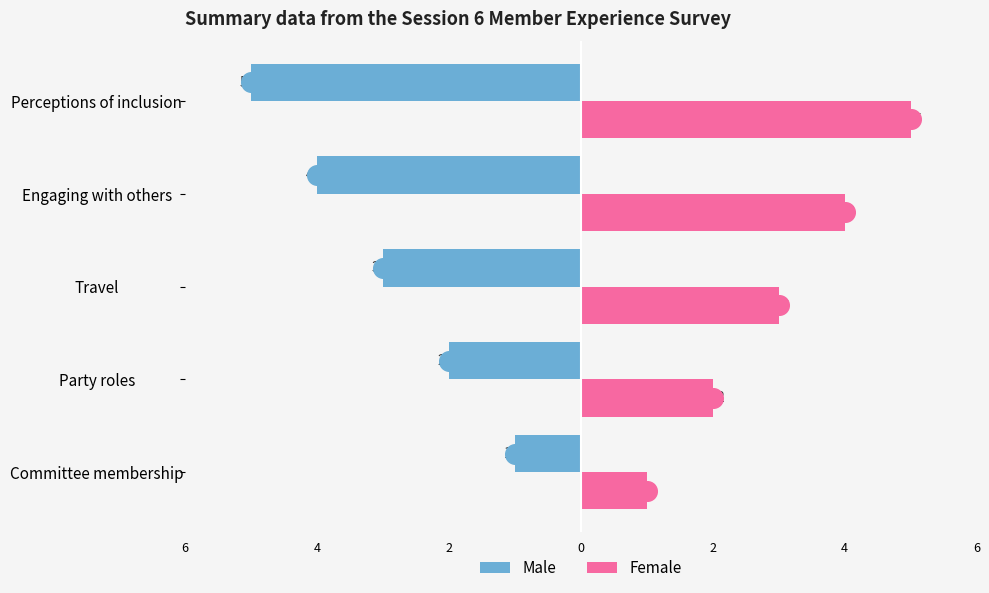

What are all the series names shown in the legend?

Male, Female